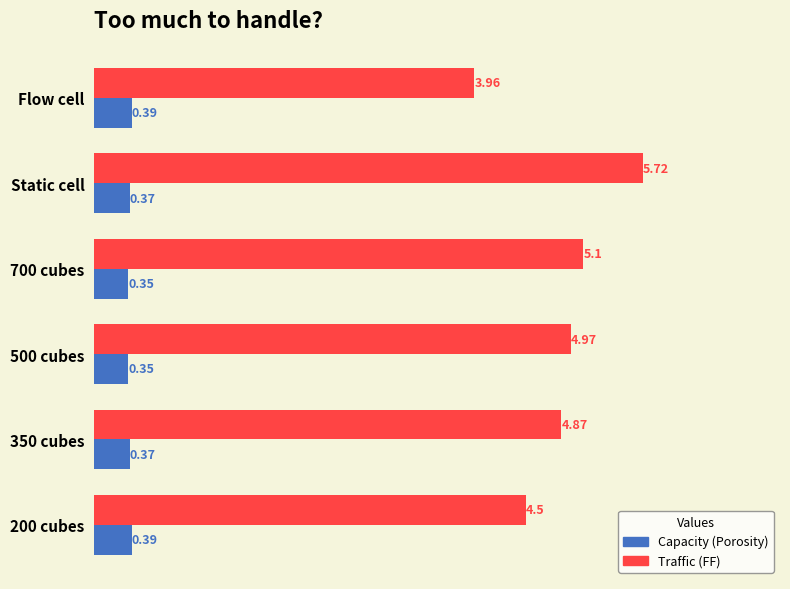

Which category has the lowest value in the Traffic (FF) series?

Flow cell